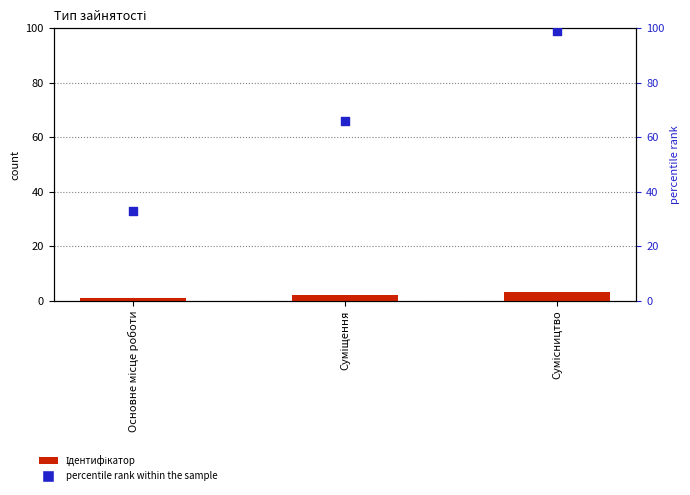

Which series has the largest Y range (max minus min)?

percentile rank within the sample